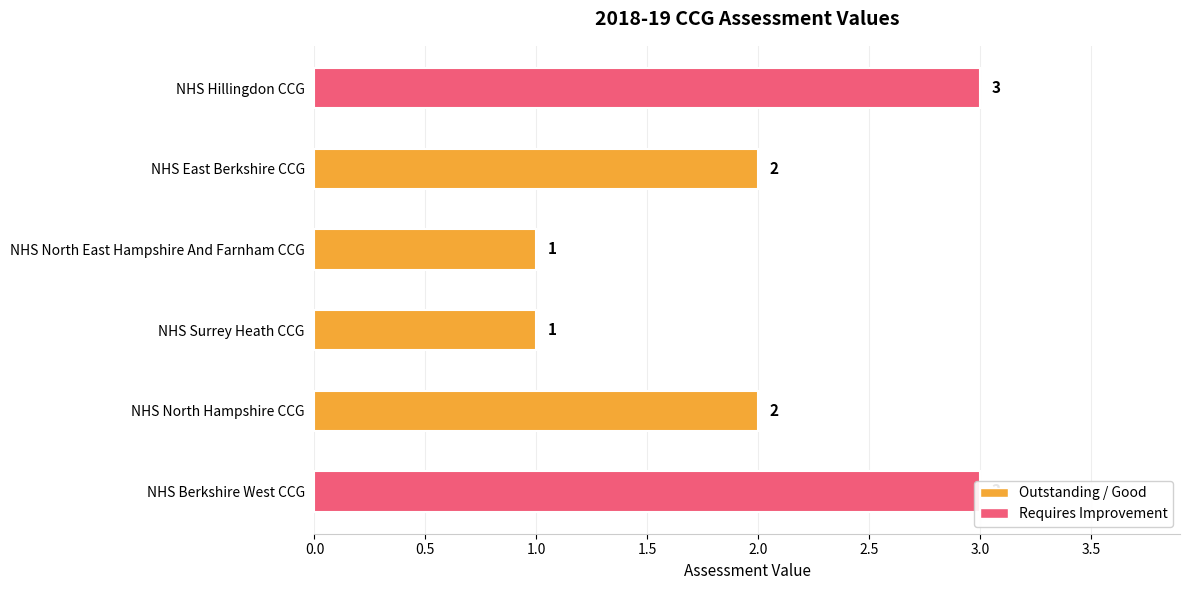

Is it true that the value at NHS Hillingdon CCG is 3?

True